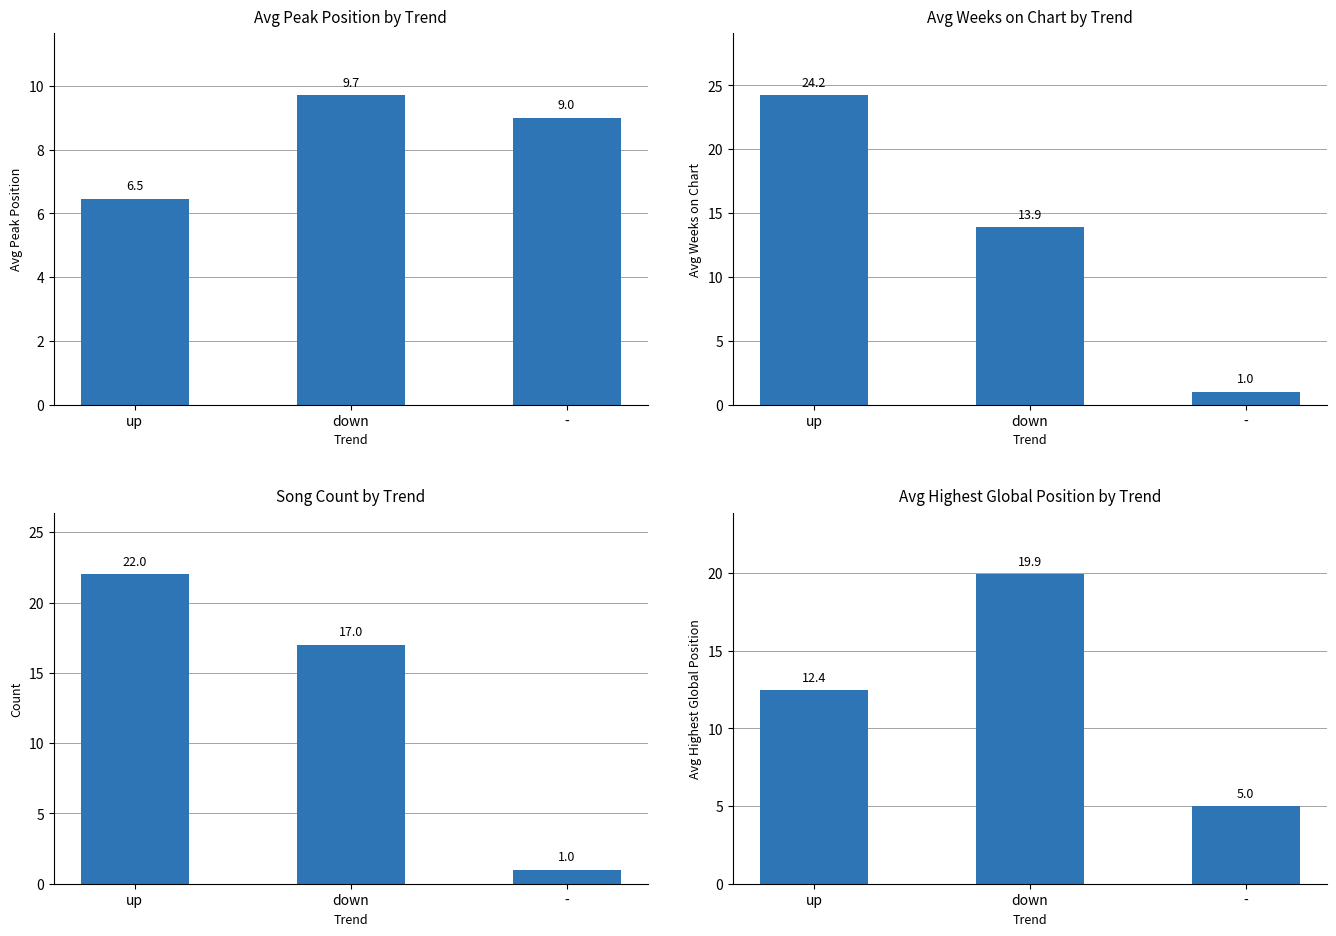

Which category has the highest value in the up series?

down